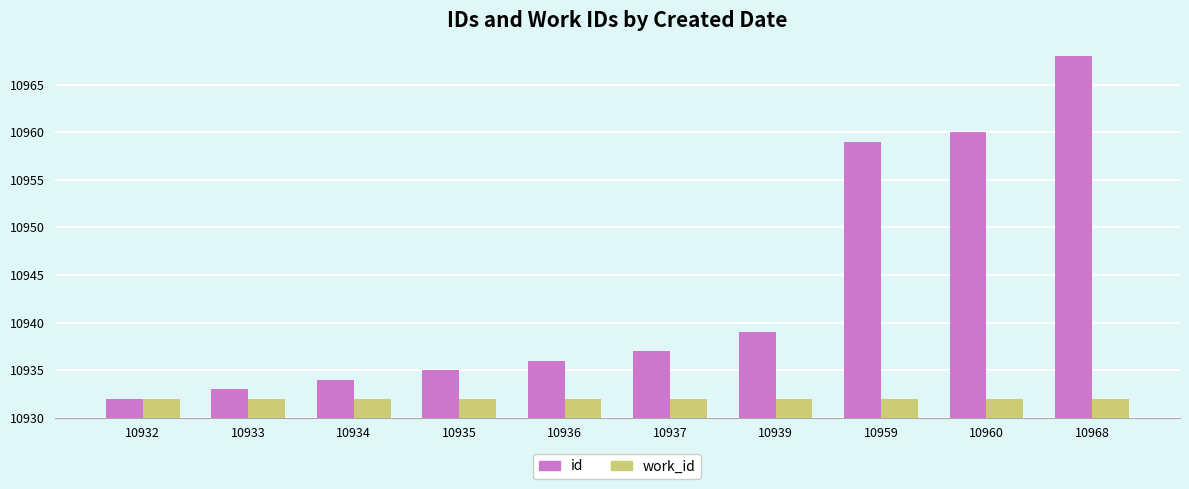

Does the chart contain any negative values?

No